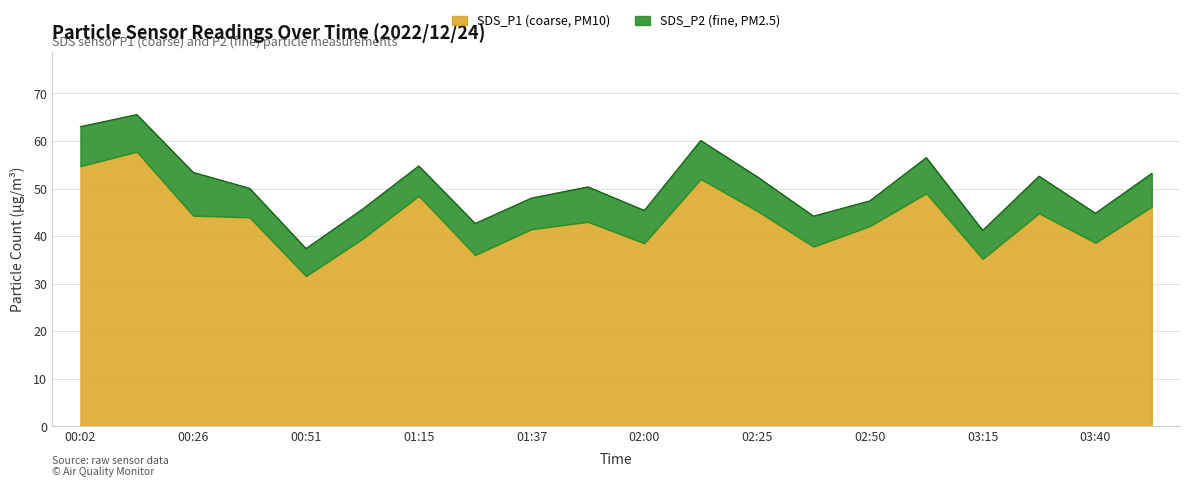

What is the value of the 7th point from the left?

54.8